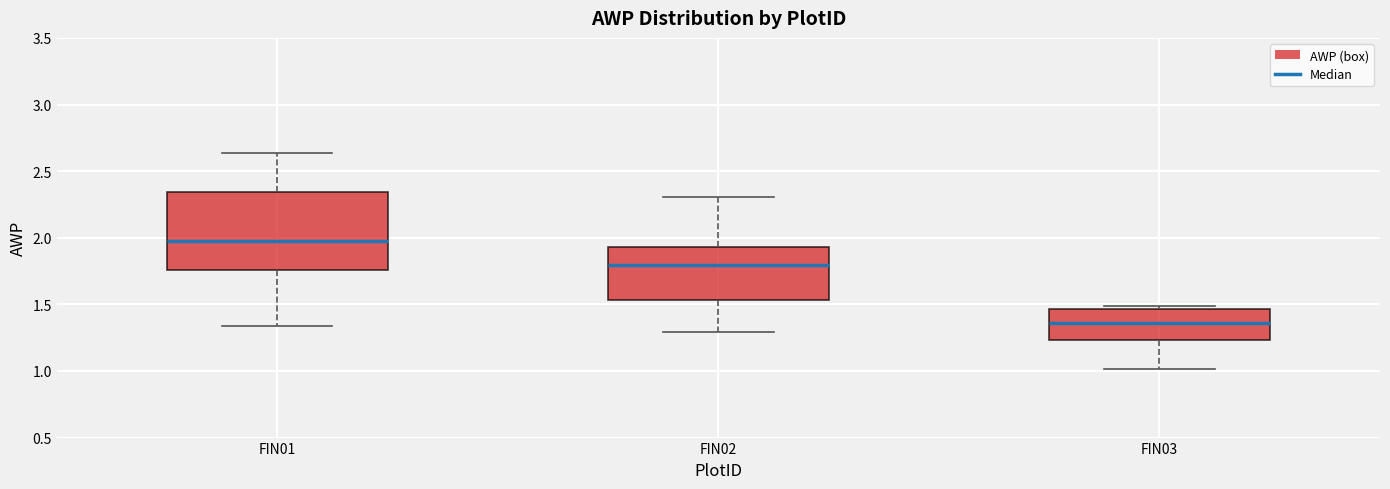

Reading left to right, read every box against the y-axis: the position of its median line, the range the box covers, and the ends of its whiskers. The values are not printed on the chart, so give them approximately, as read against the axis.

FIN01: median 1.95, box 1.75 to 2.35, whiskers 1.35 to 2.65
FIN02: median 1.80, box 1.55 to 1.95, whiskers 1.30 to 2.30
FIN03: median 1.35, box 1.25 to 1.45, whiskers 1.00 to 1.50